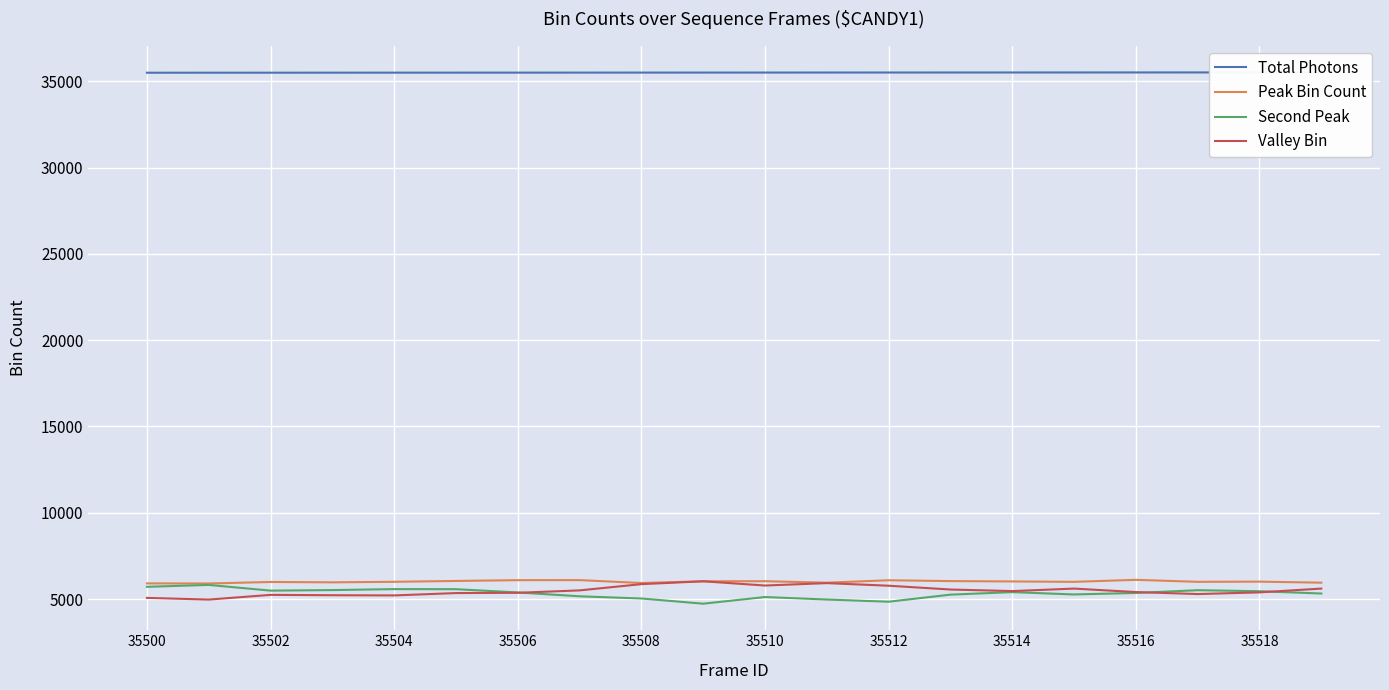

Which category has the highest value in the Total Photons series?

19